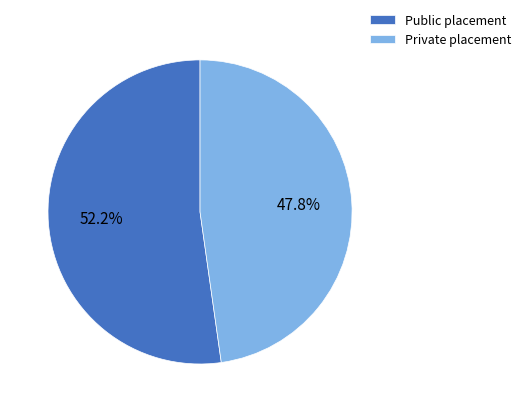

What is the smallest slice in the pie chart?

Private placement